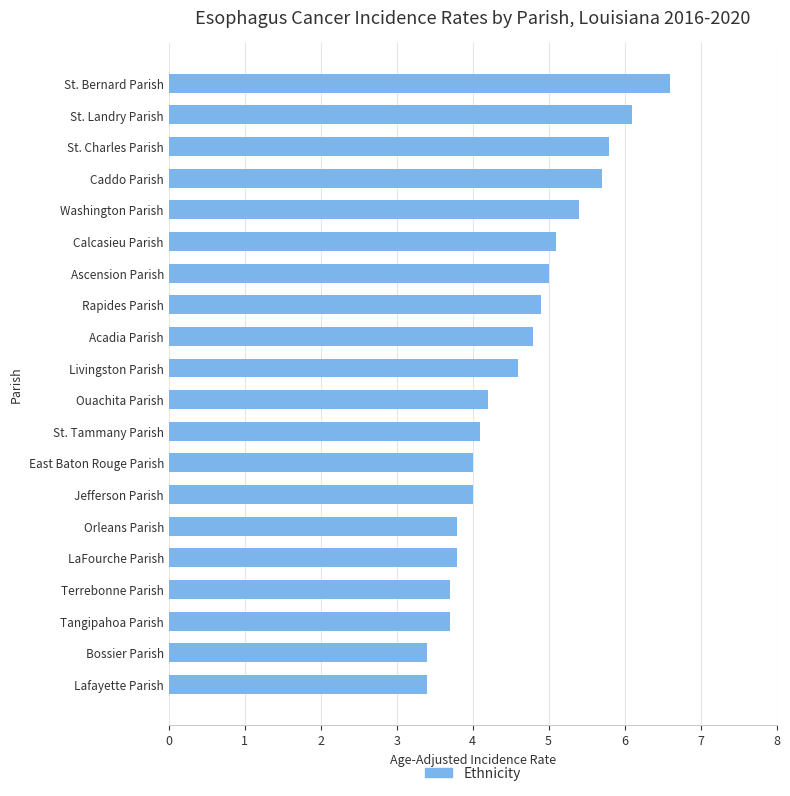

At which category does the chart reach its peak across all series?

St. Bernard Parish